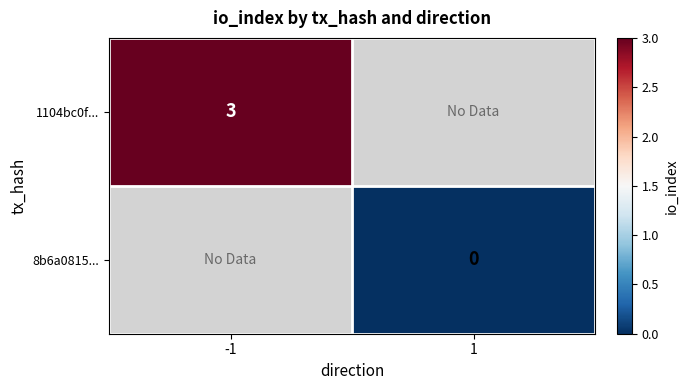

The 1104bc0f... series shows 5 at -1. True or false?

False